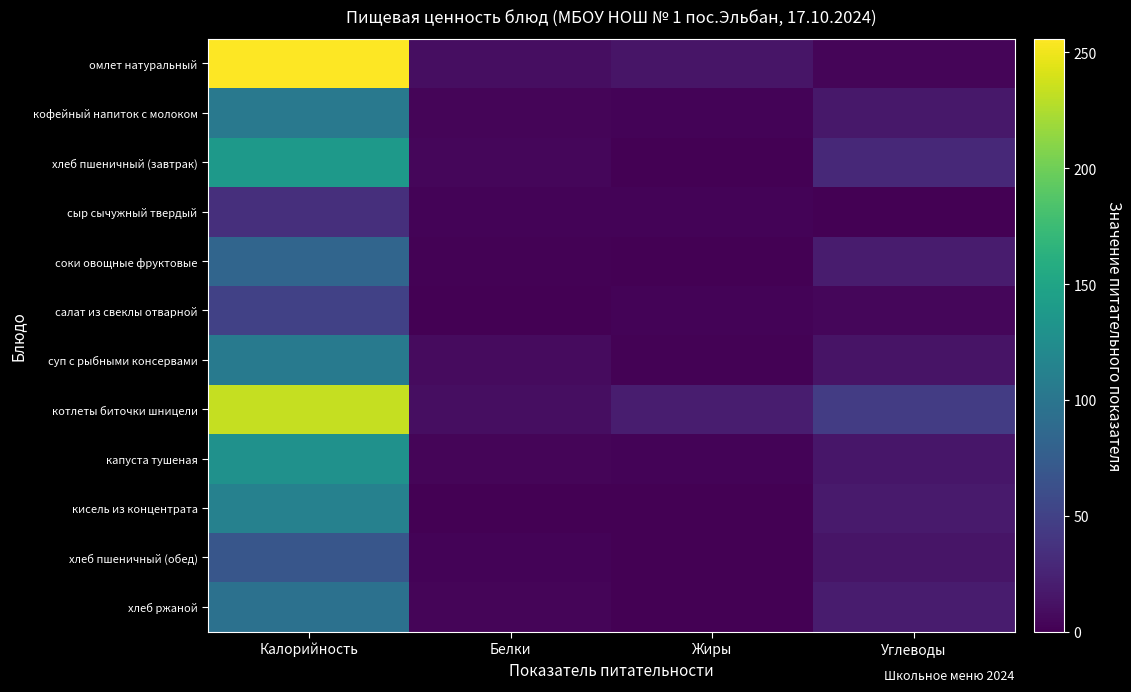

At Углеводы, list the series in order from smallest to largest.

сыр сычужный твердый, омлет натуральный, салат из свеклы отварной, суп с рыбными консервами, хлеб пшеничный (обед), капуста тушеная, кофейный напиток с молоком, кисель из концентрата, соки овощные фруктовые, хлеб ржаной, хлеб пшеничный (завтрак), котлеты биточки шницели